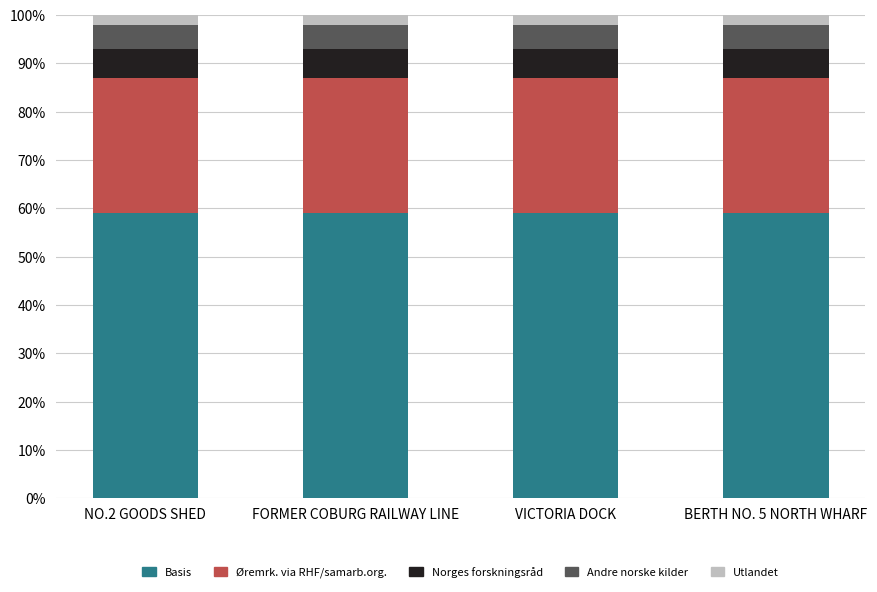

What is the total value across all series at BERTH NO. 5 NORTH WHARF?

100